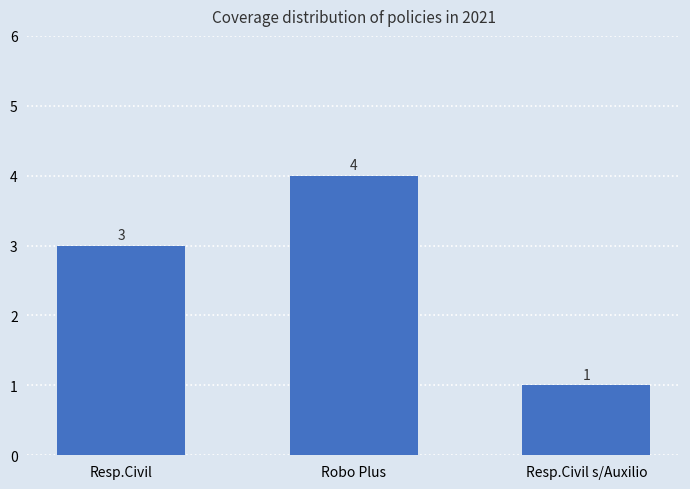

What is the change in value from Robo Plus to Resp.Civil s/Auxilio?

-3